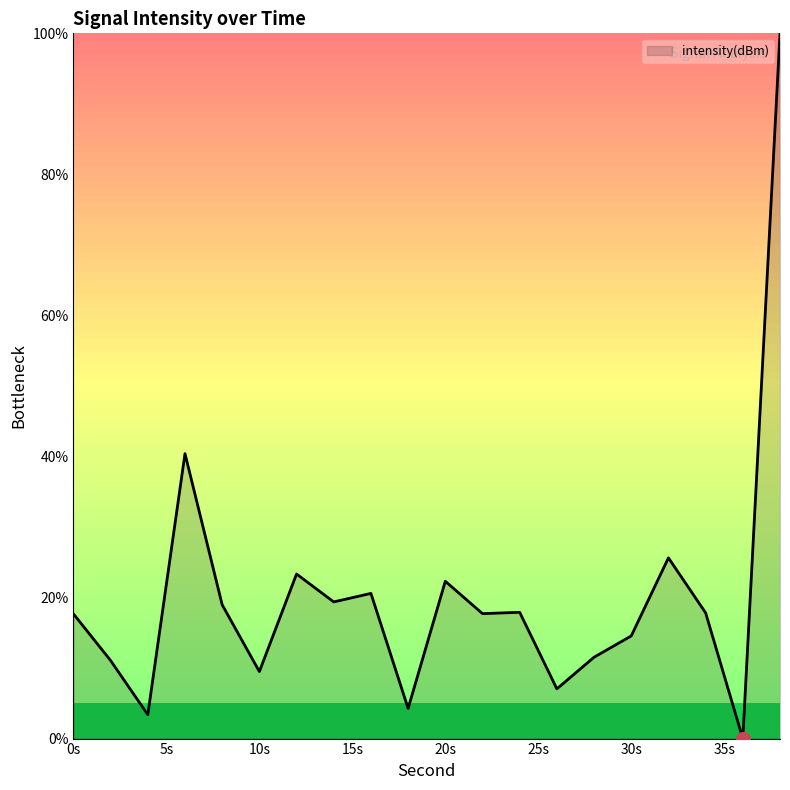

What is the difference between the maximum and minimum values?

100.0